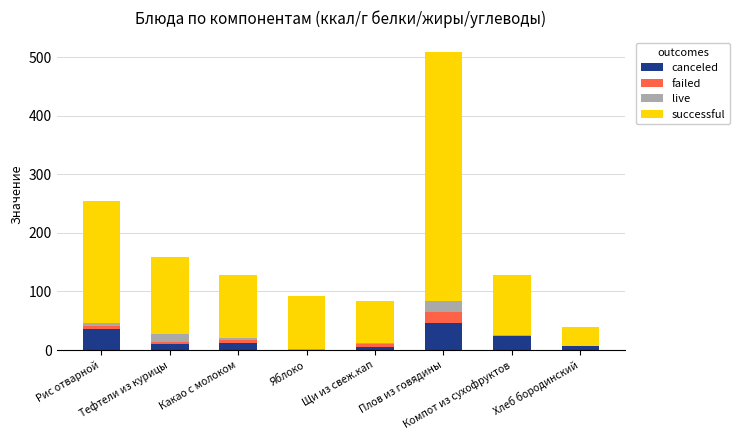

What is the maximum value for canceled?

46.2